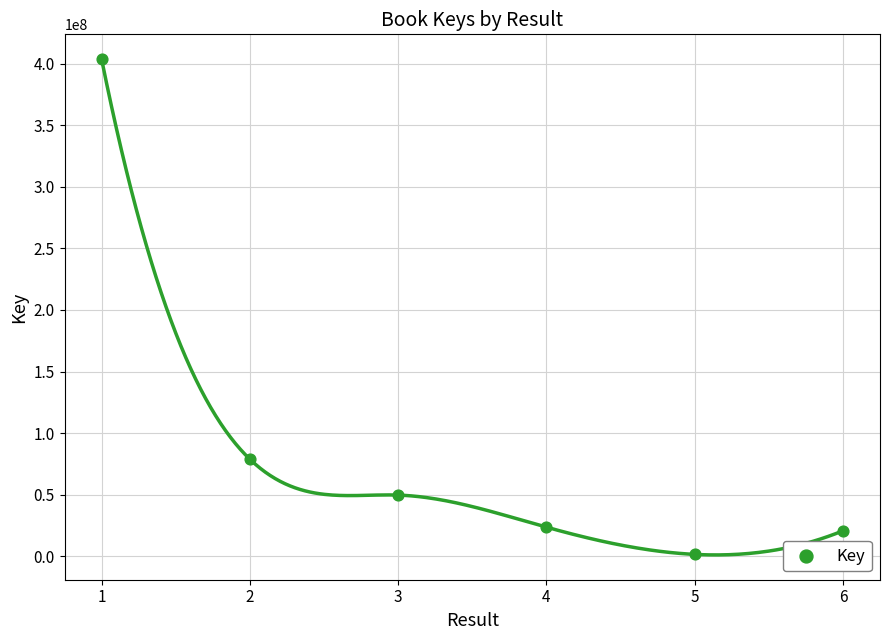

What Y value in the scatter plot is closest to 202576111?

78813998